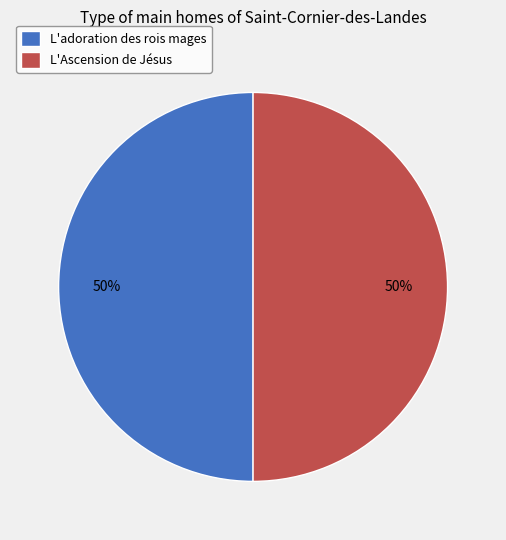

To the nearest percent, what is the combined percentage of L'Ascension de Jésus and L'adoration des rois mages?

100%